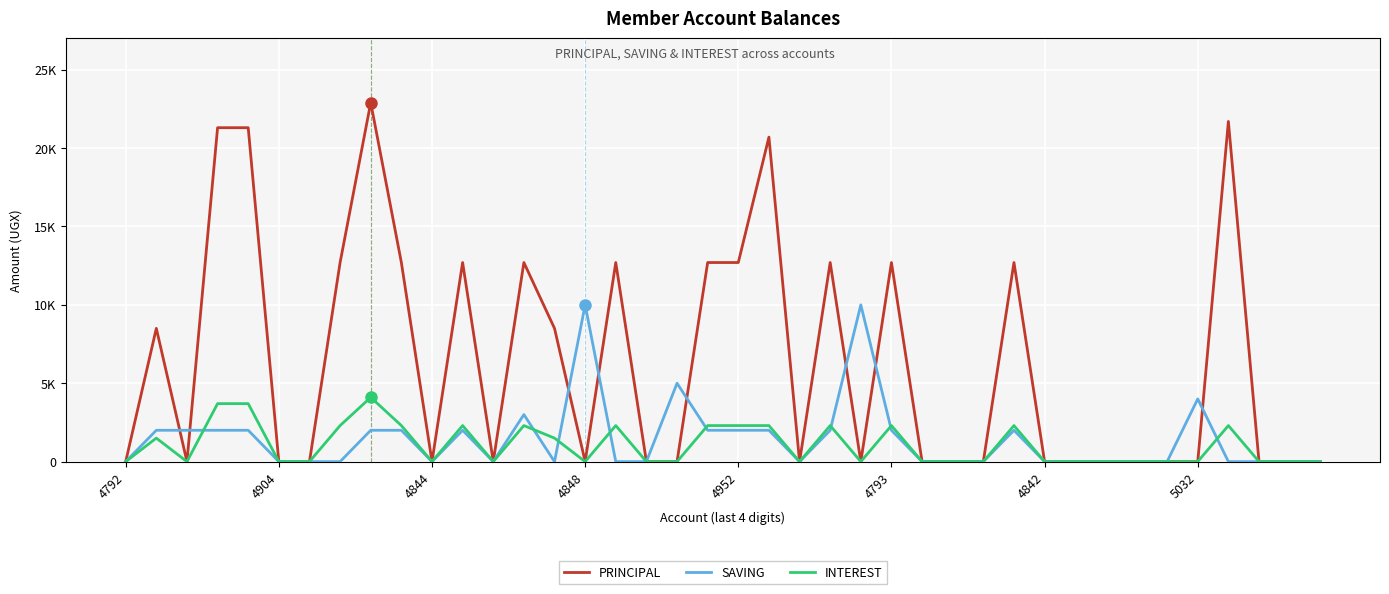

Does the chart have visible grid lines?

Yes